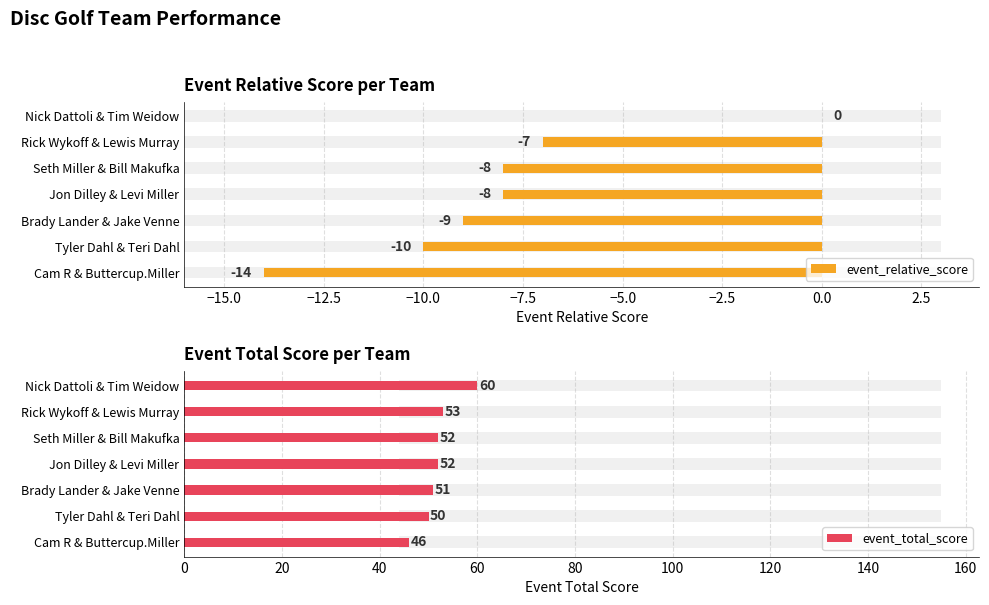

What is the minimum value for event_relative_score?

-14